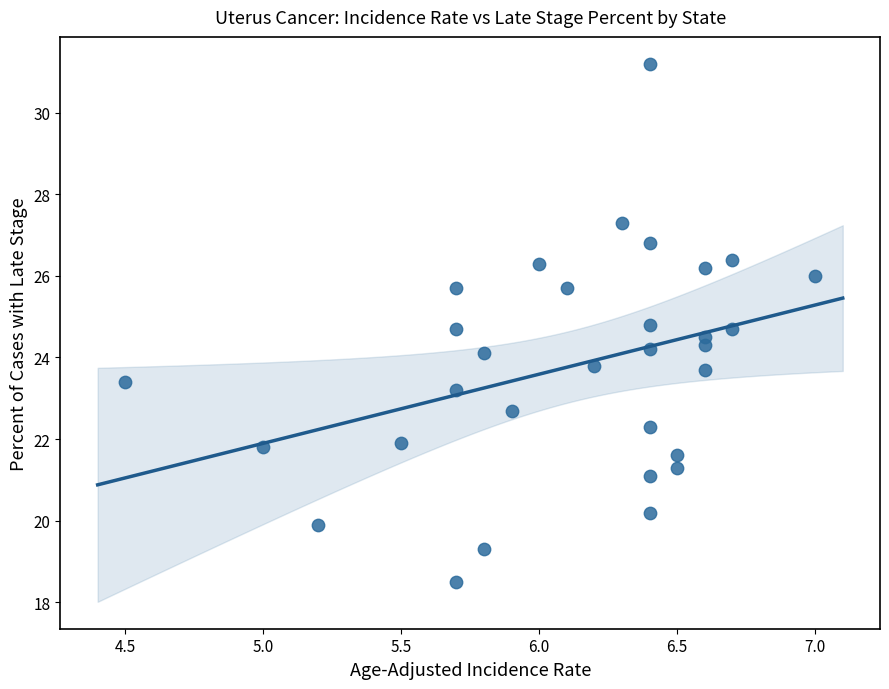

What is the range of Y values (max minus min)?

12.7